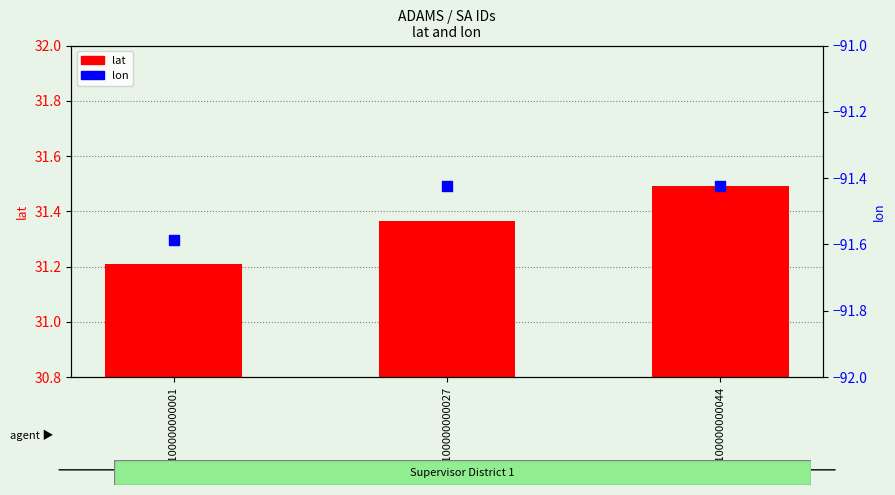

Is the value of lat at SA0100000000001 greater than the value of lon at SA0100000000027?

Yes